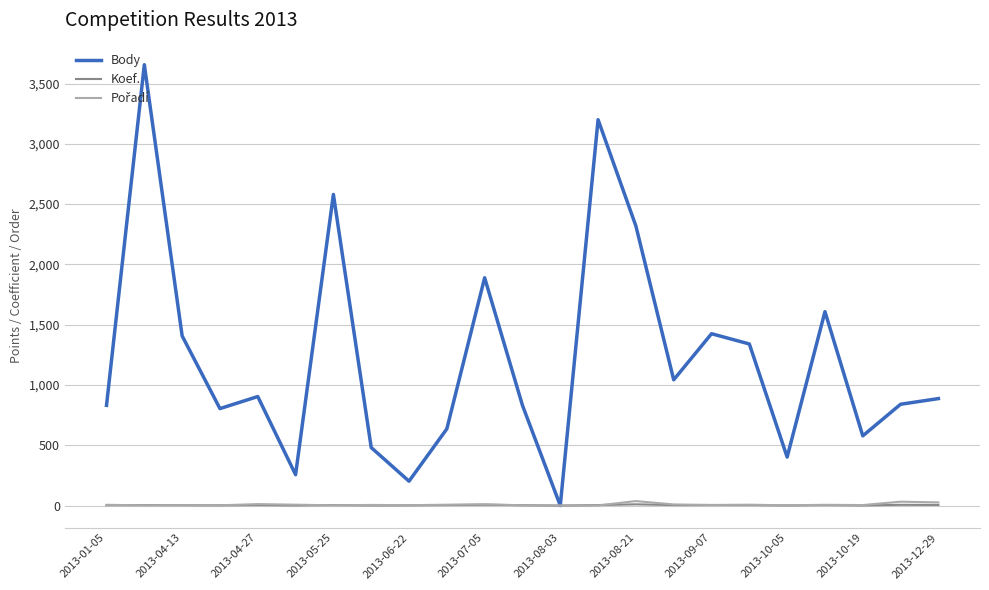

What is the greatest value displayed?

3656